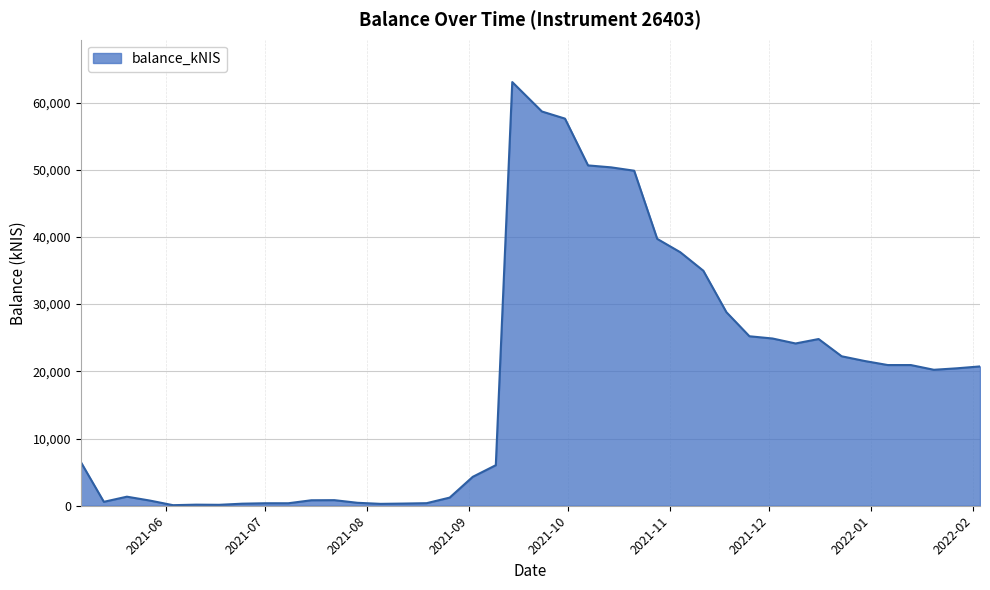

What is the difference between the maximum and minimum values?

62957.0